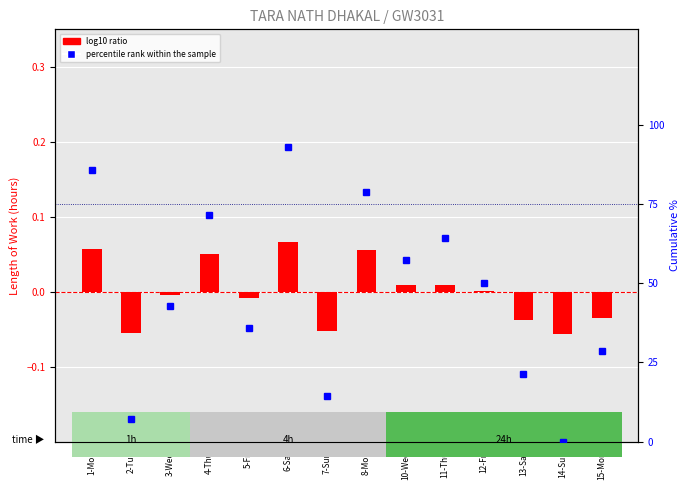

Between 7-Sun and 10-Wed, which is larger?

10-Wed